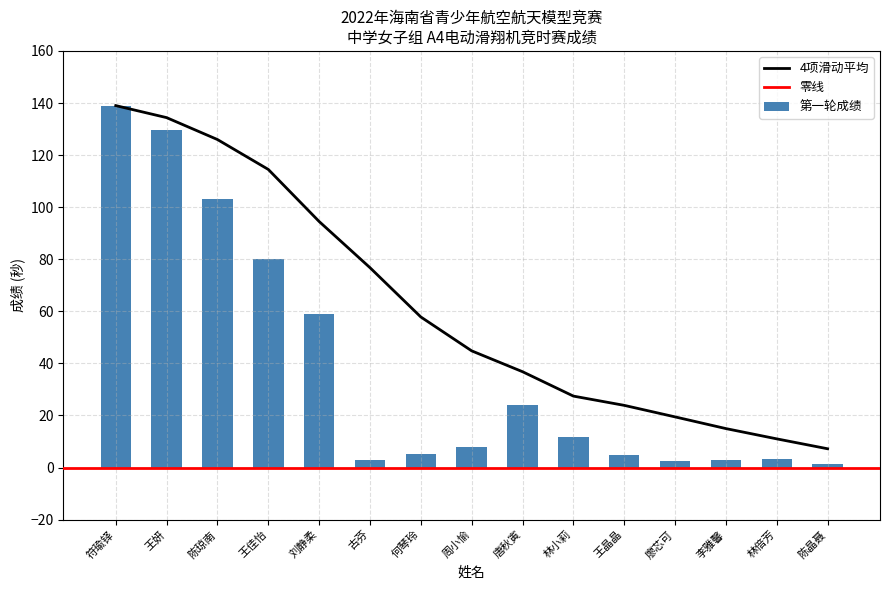

Is it true that the value at 符瑜铎 is 139.0?

True